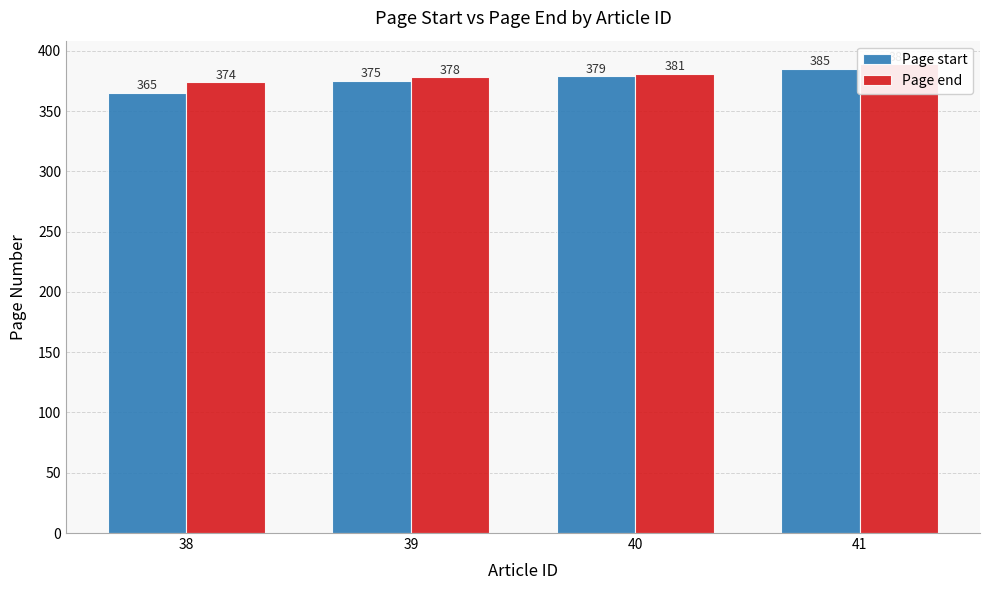

Which has a higher value, 41 or 40?

41